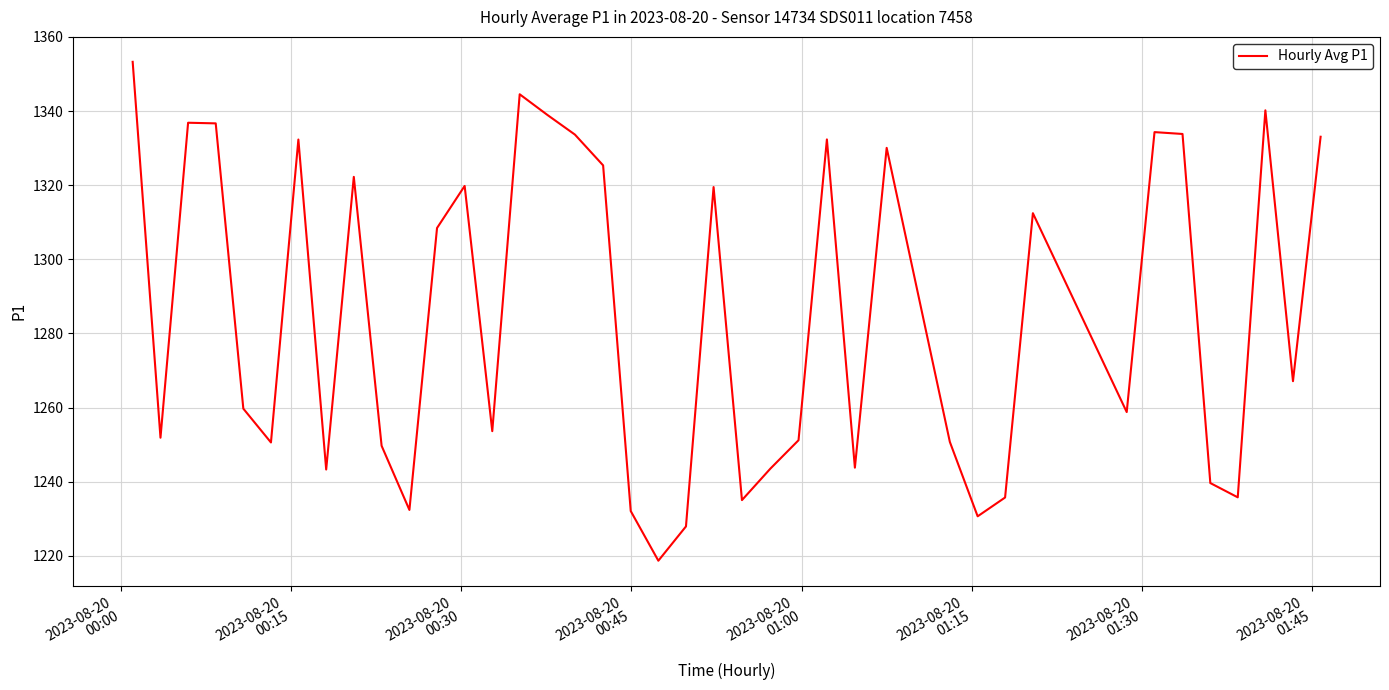

How many series are shown in this chart?

1